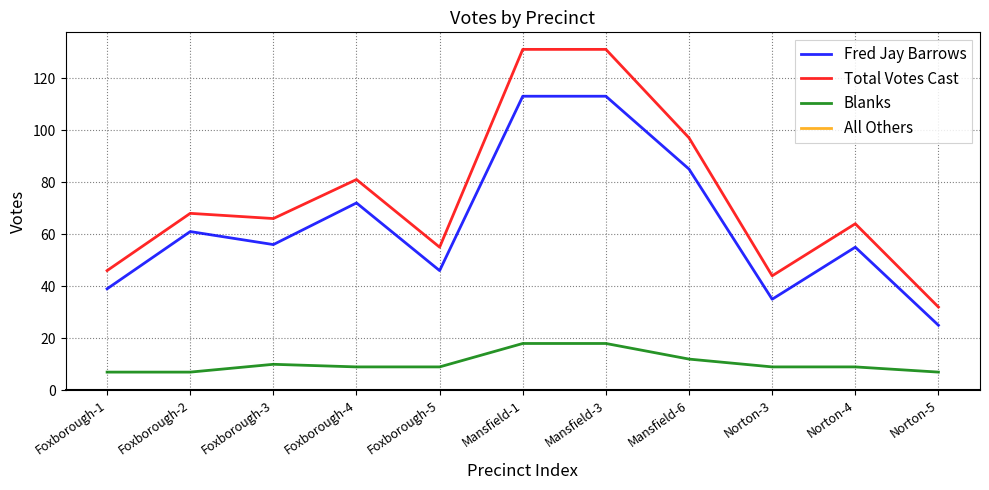

What is the total value across all series at Mansfield-6?

194